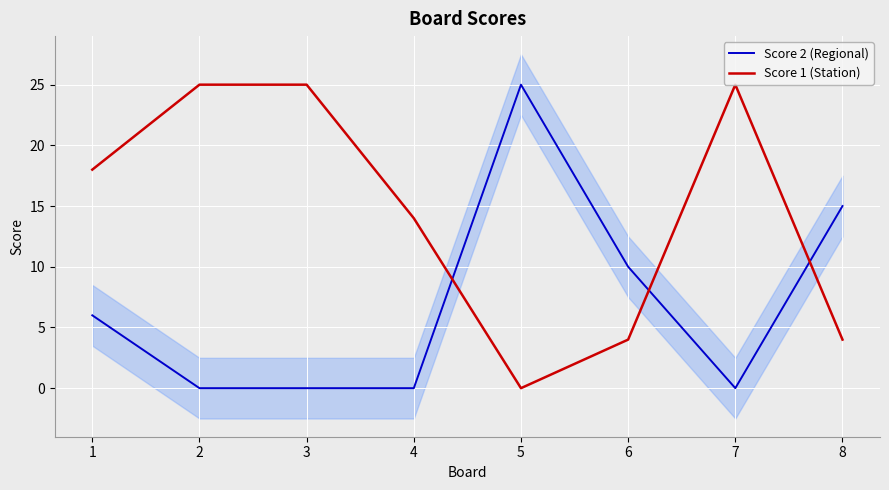

At which category does Score 1 (Station) reach its first local valley?

5